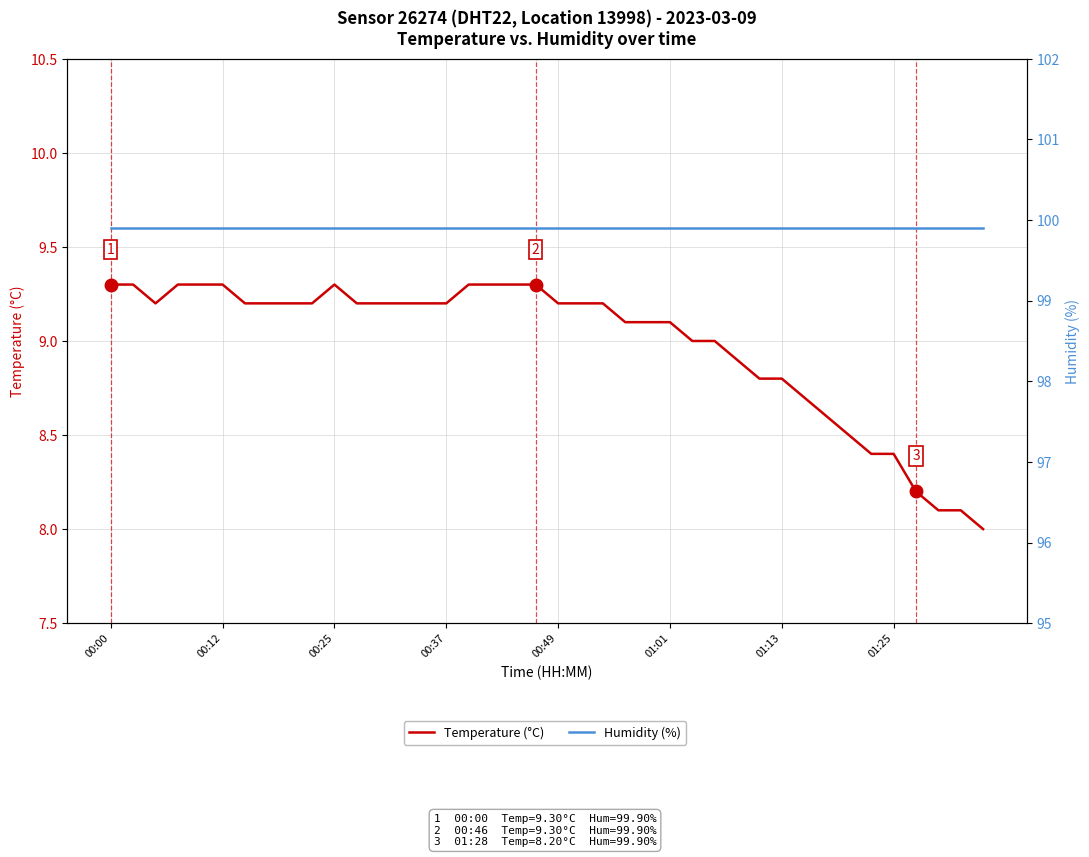

True or false: Temperature (°C) and Humidity (%) cross at least once.

False